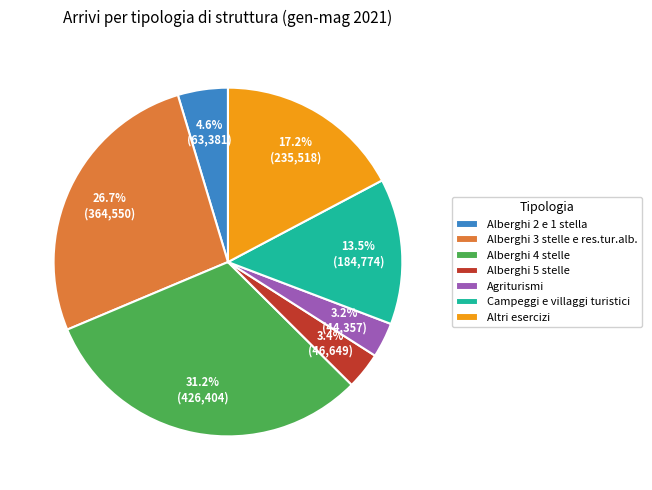

Does Altri esercizi represent more than half of the total?

No